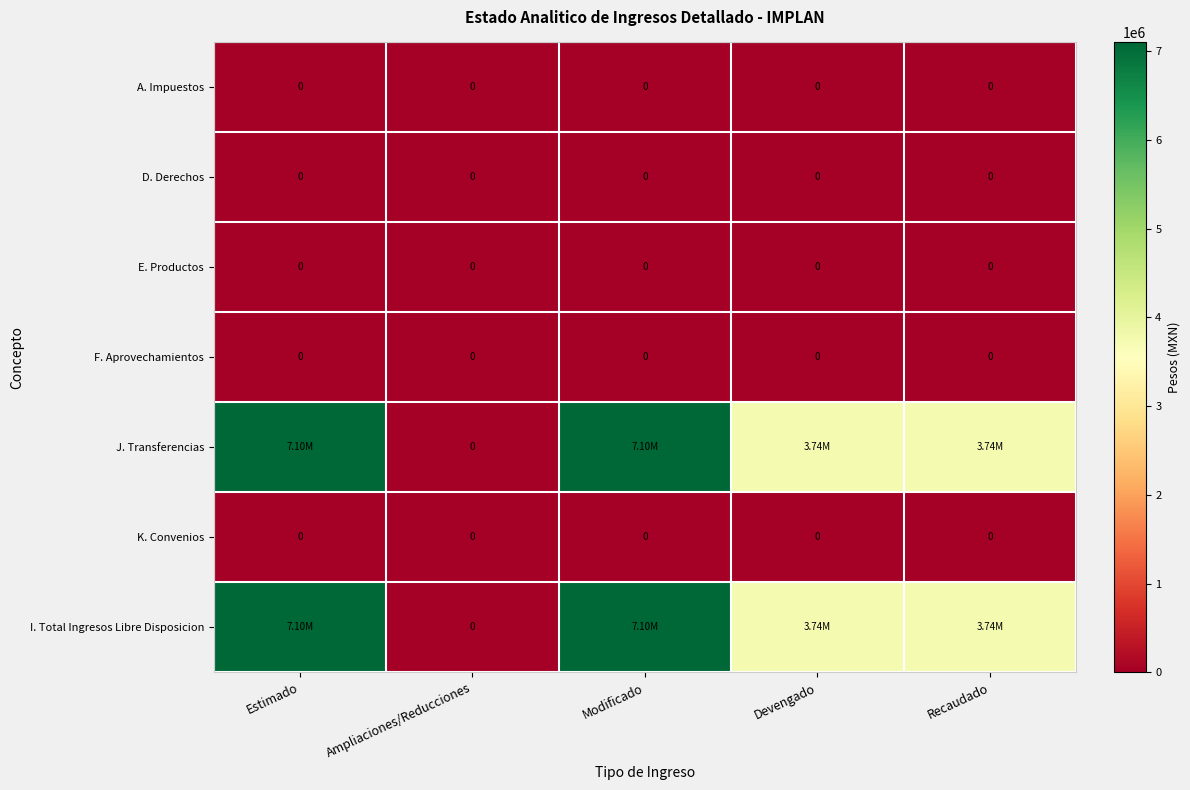

At how many categories does at least one series exceed 5544083?

2